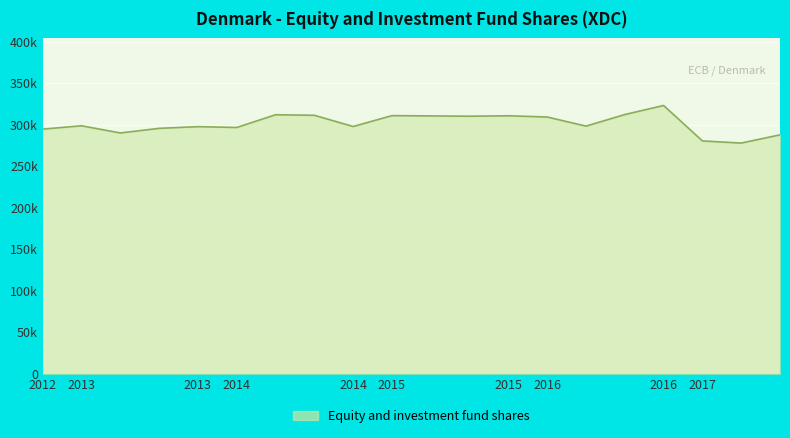

Where does the data first go above 298?

2013